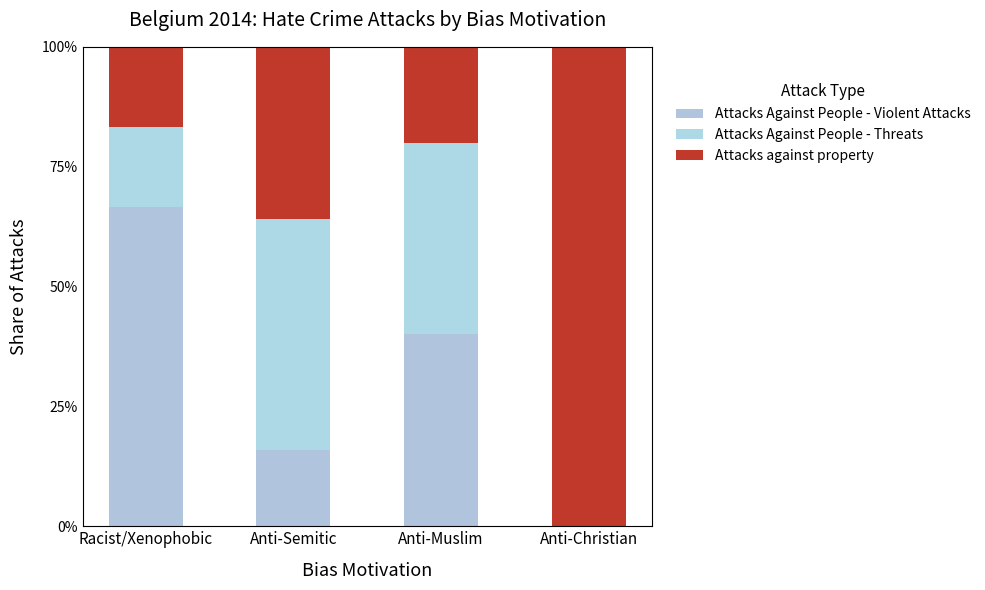

Between Anti-Semitic and Anti-Muslim, which series saw the biggest shift?

Attacks Against People - Violent Attacks